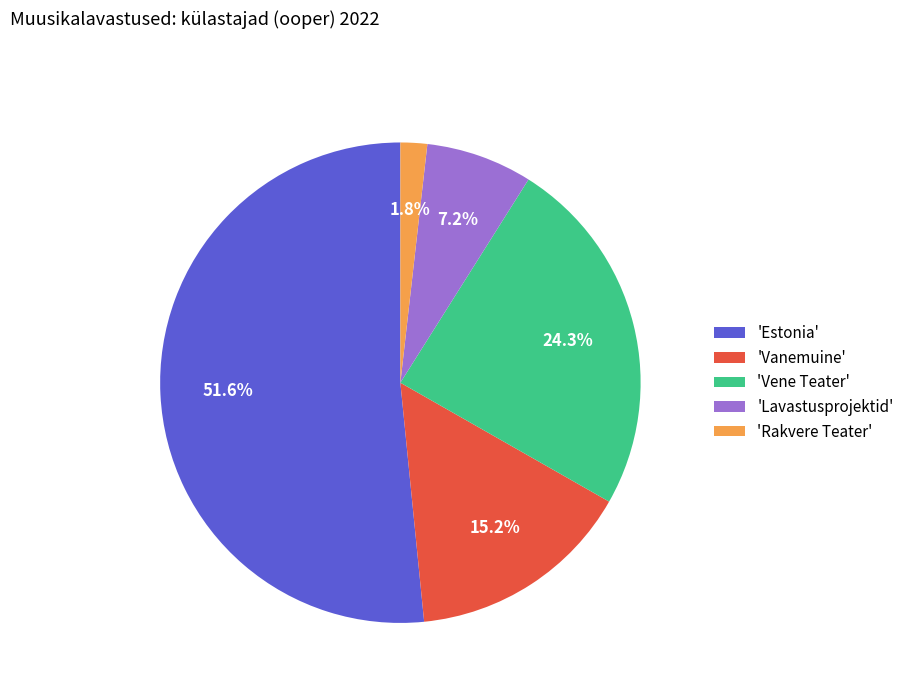

Does 'Rakvere Teater' represent more than half of the total?

No